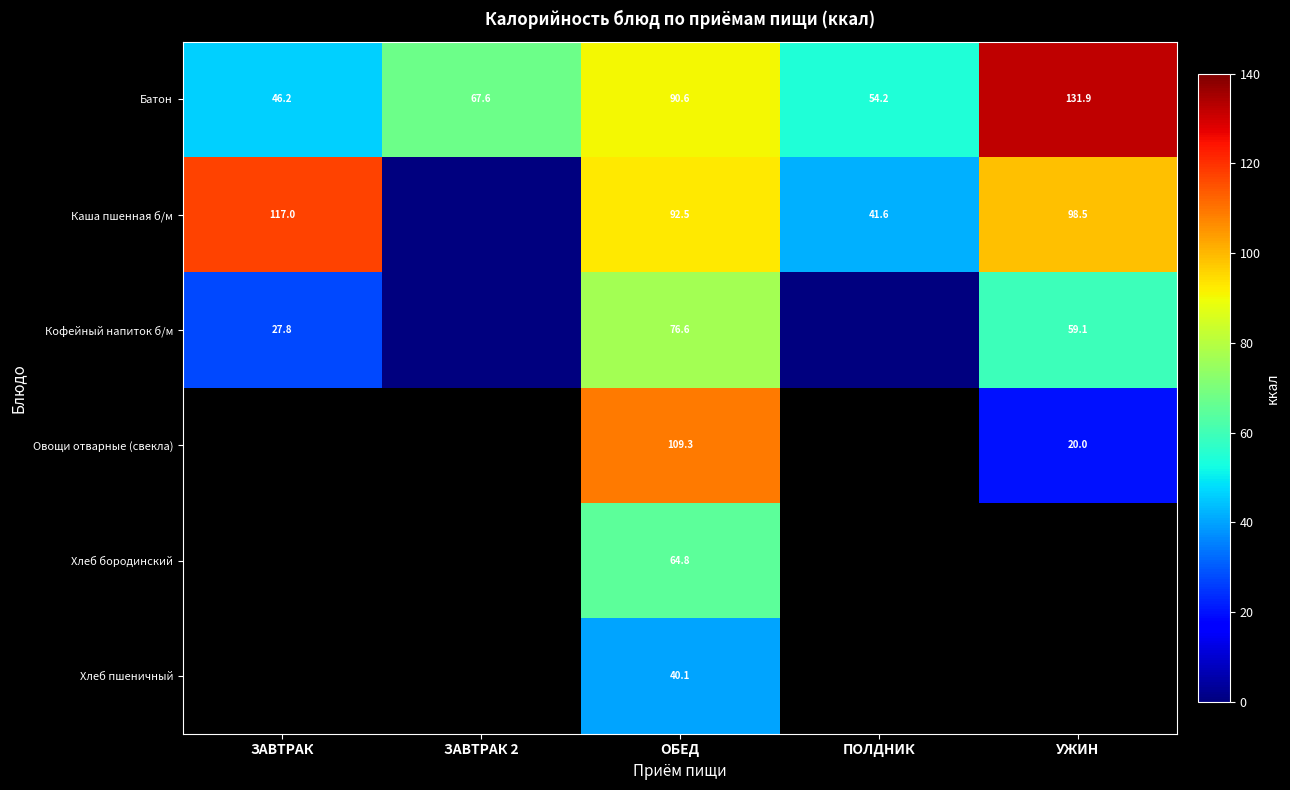

Between ПОЛДНИК and ЗАВТРАК 2, which is larger?

ЗАВТРАК 2